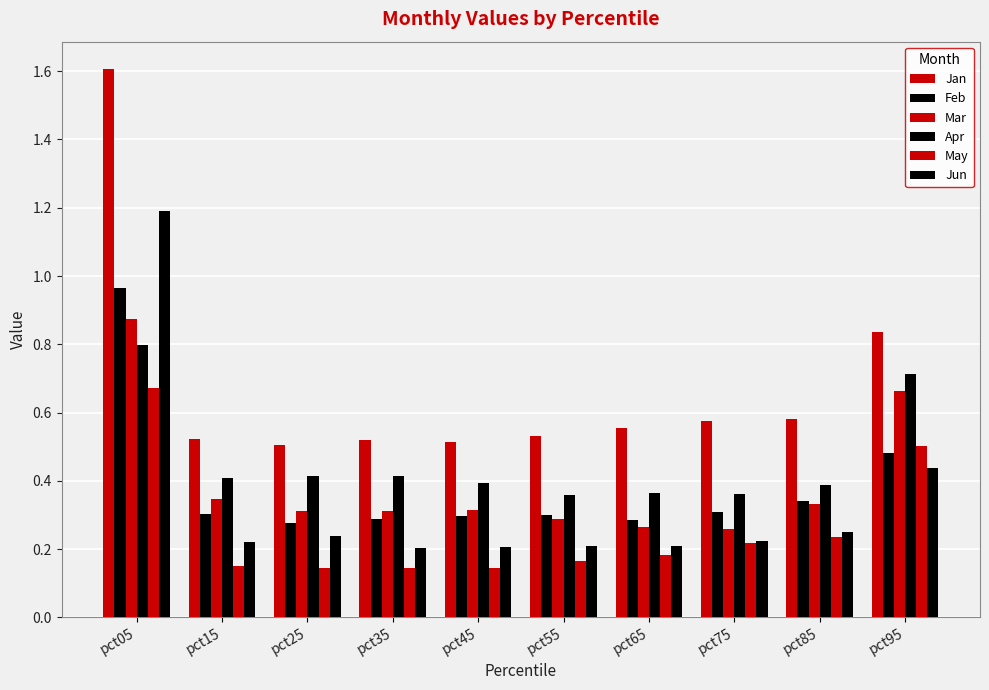

What is the value of the Feb bar at the 3rd from the left?

0.3